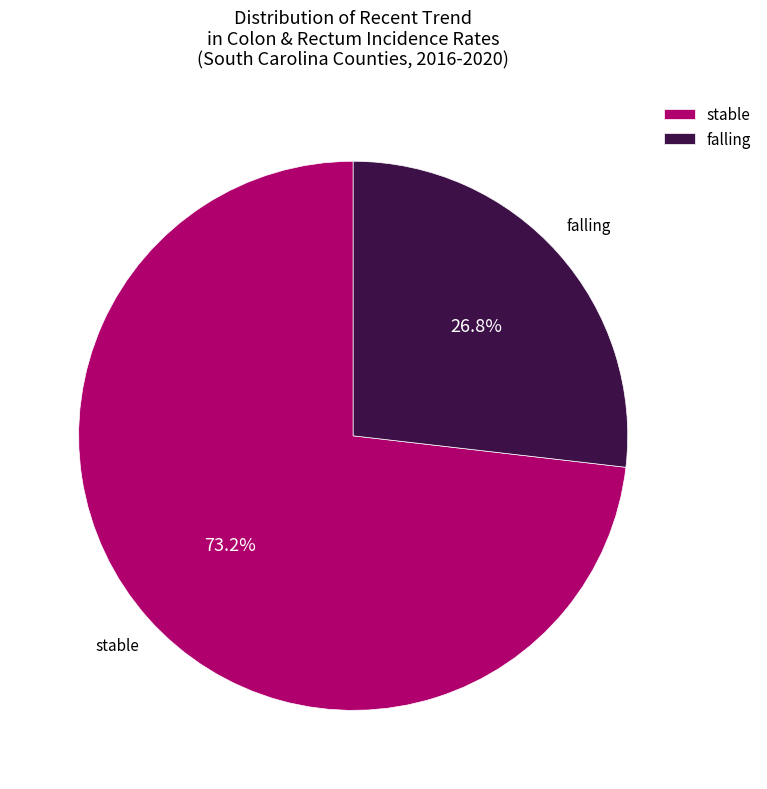

Is it true that falling is 38% of the pie?

False